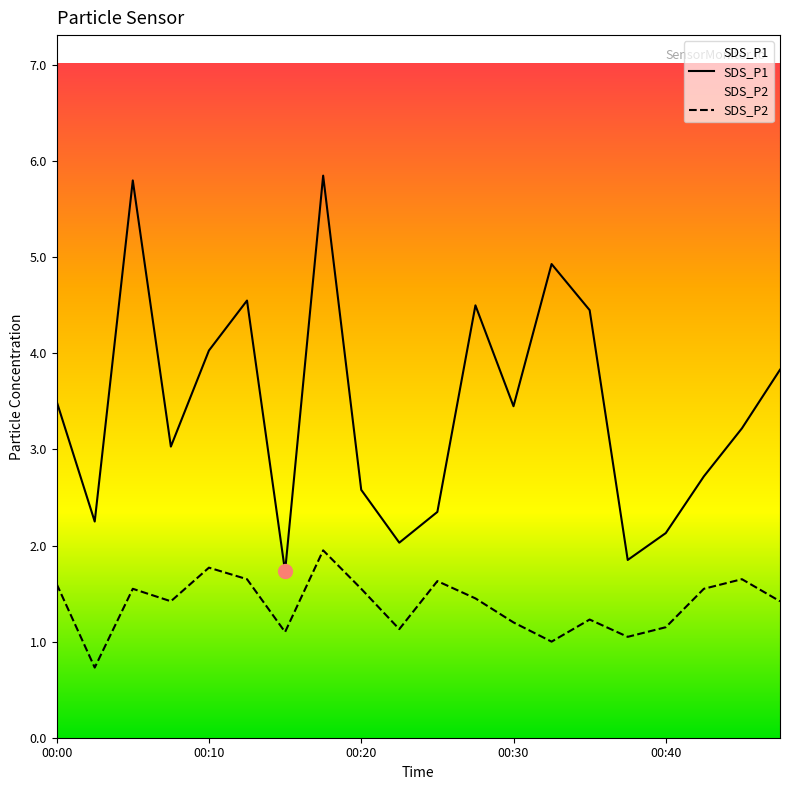

Which series has the widest spread of values?

SDS_P1